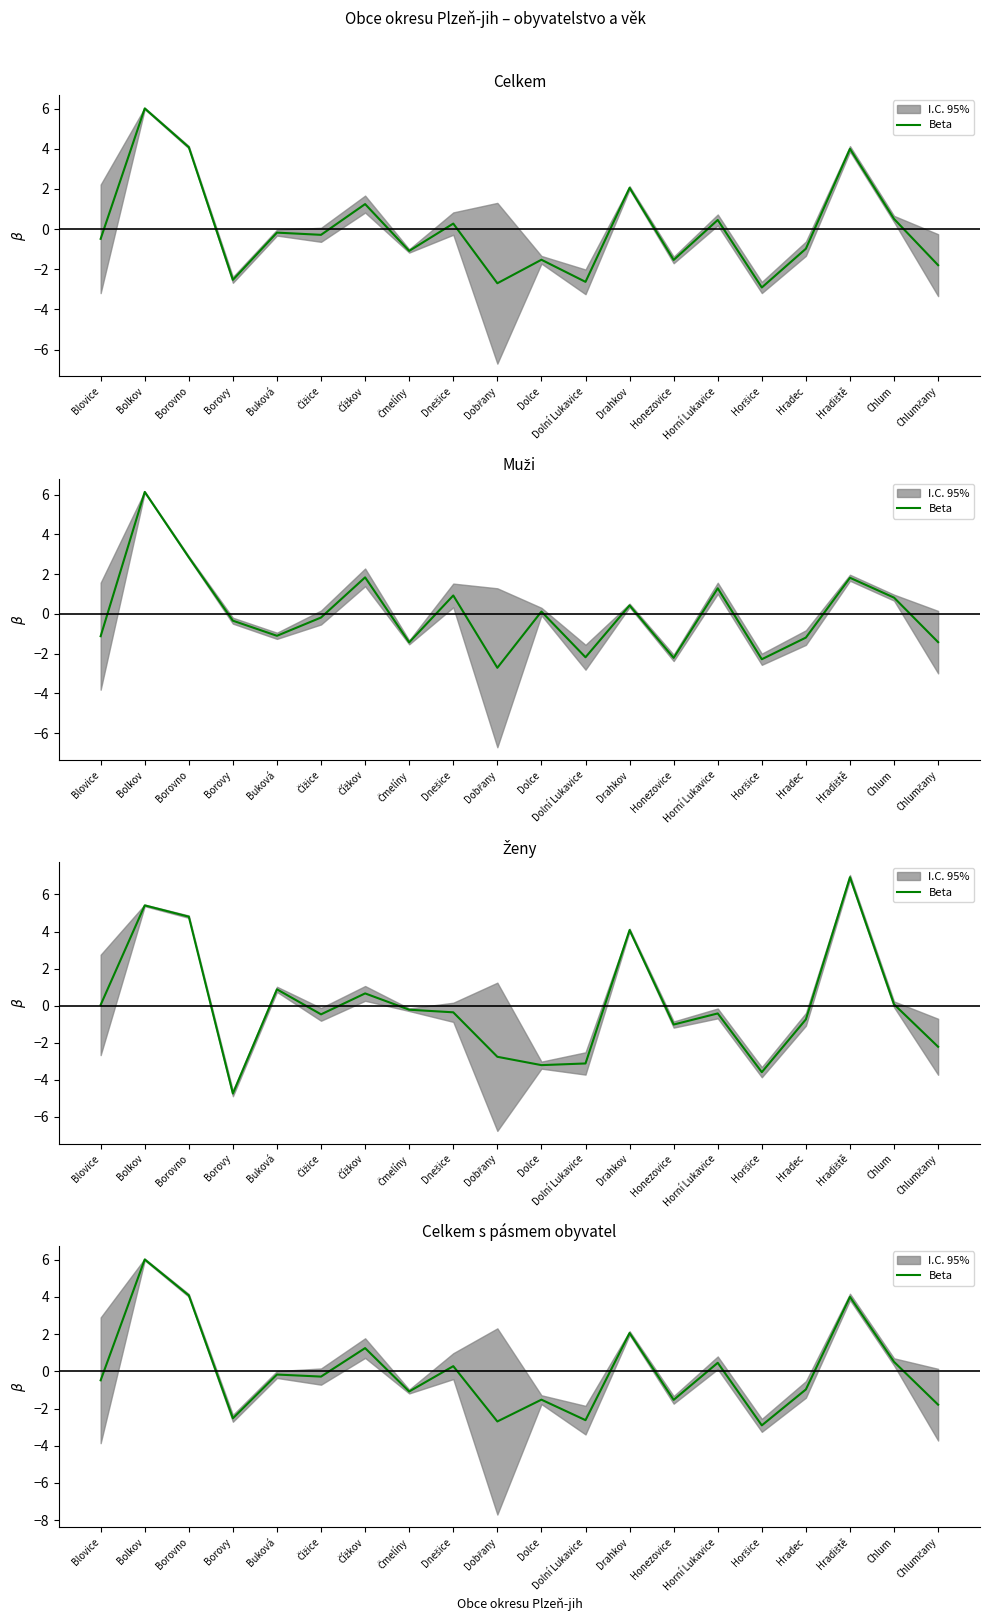

What value does the data have at Dolce?

-1.5